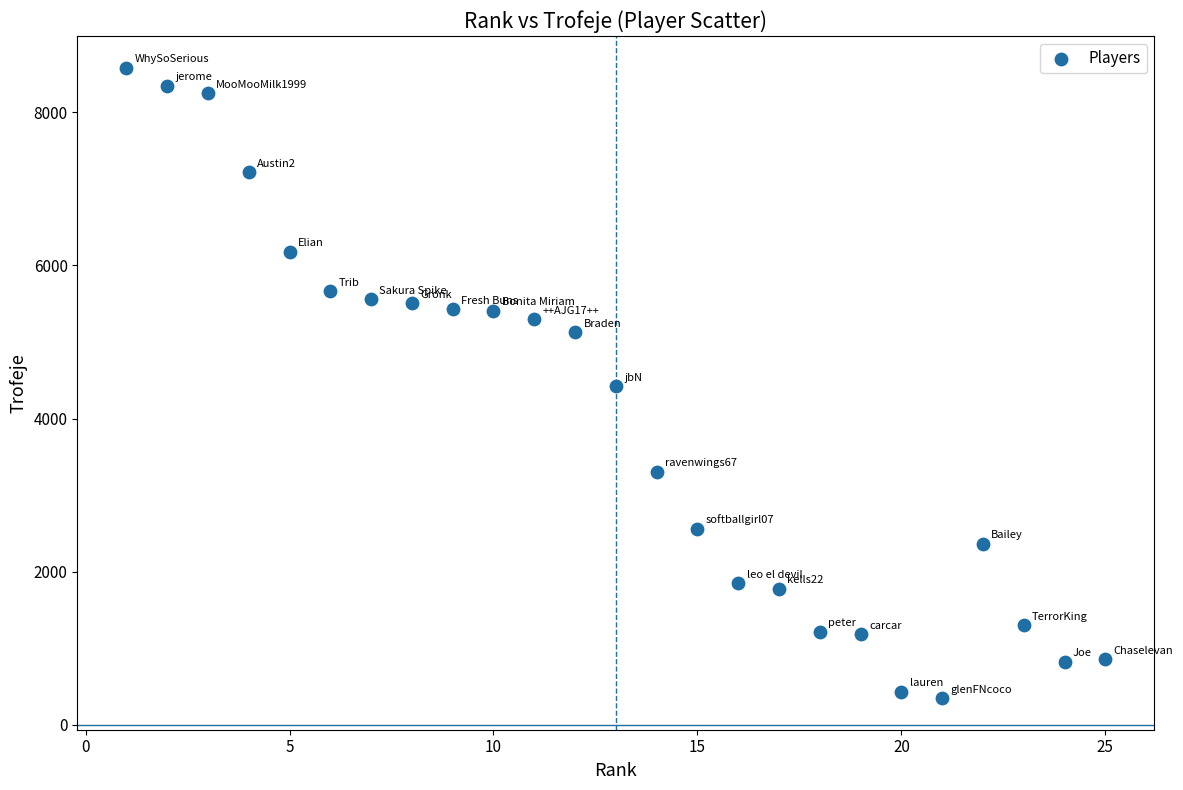

What is the range of X values (max minus min)?

24